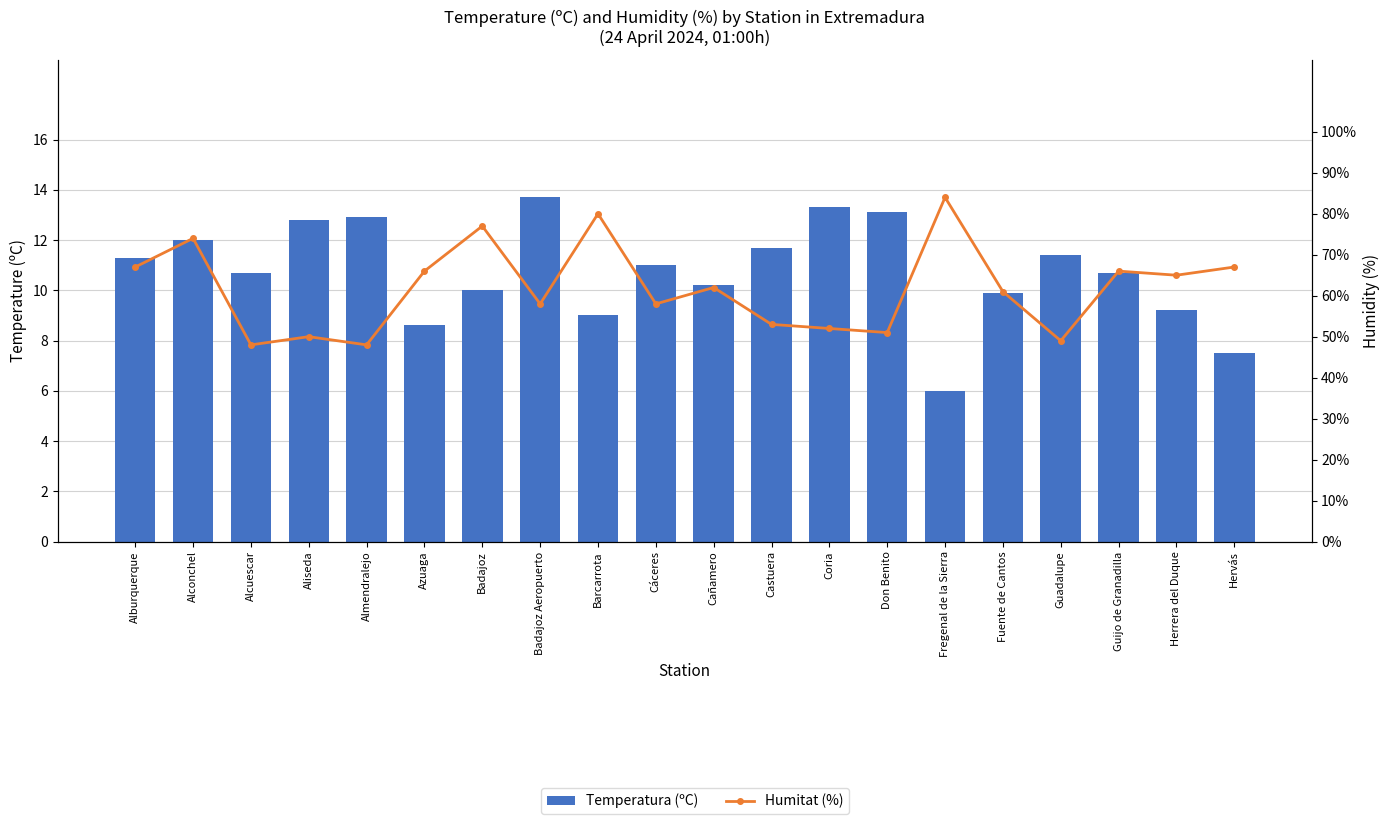

The Humitat (%) series shows 114.8 at Fregenal de la Sierra. True or false?

False